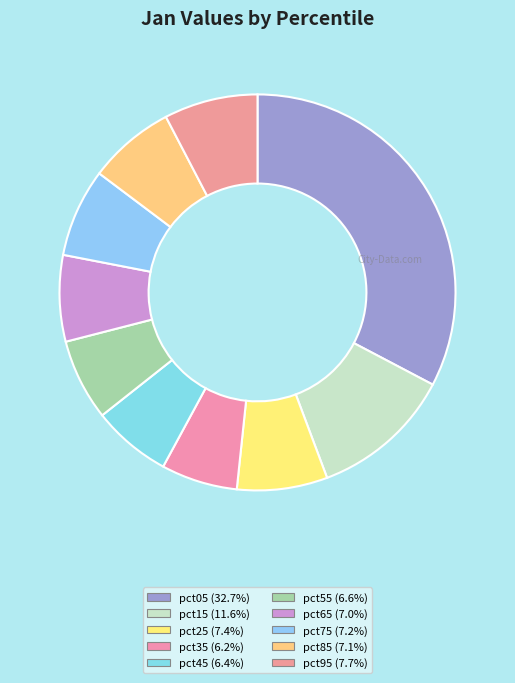

What portion of the pie excludes pct15?

88.4%